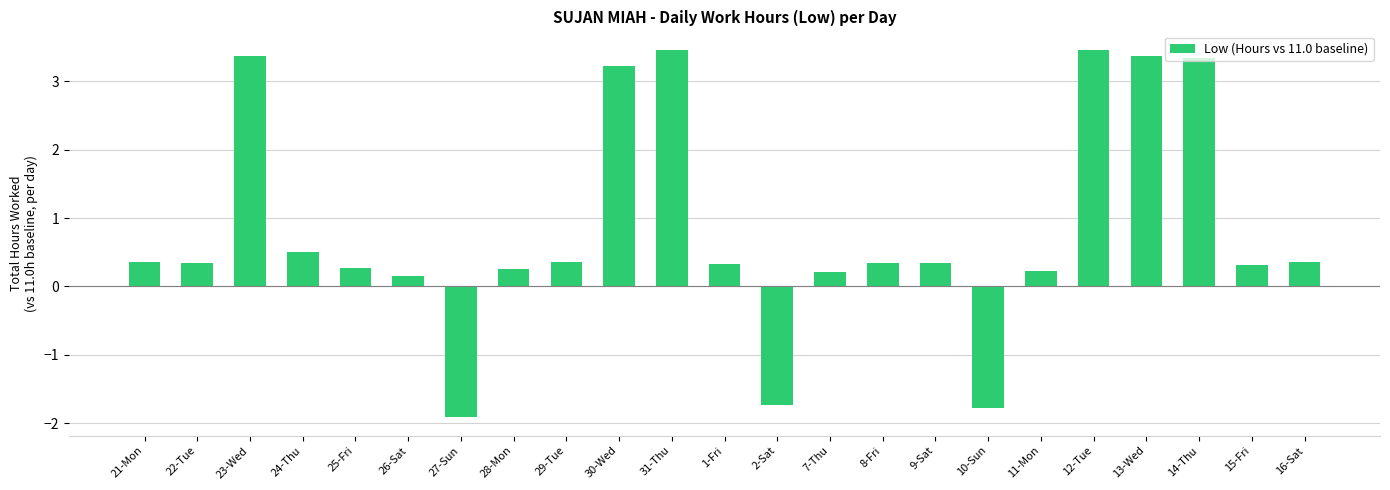

What is the label of the 14th bar from the right?

30-Wed